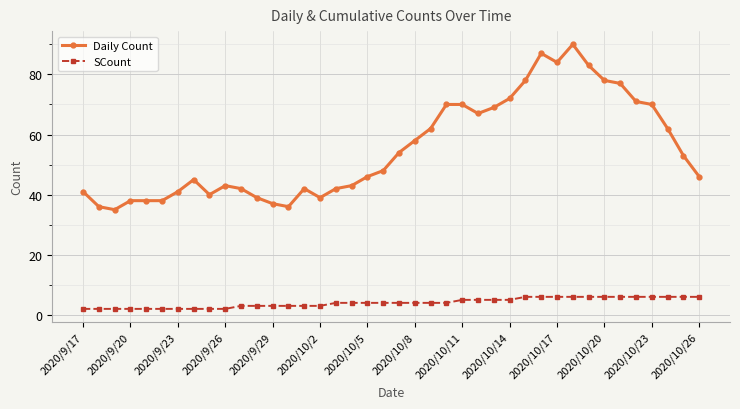

What is the difference between the maximum and minimum values in the SCount series?

4